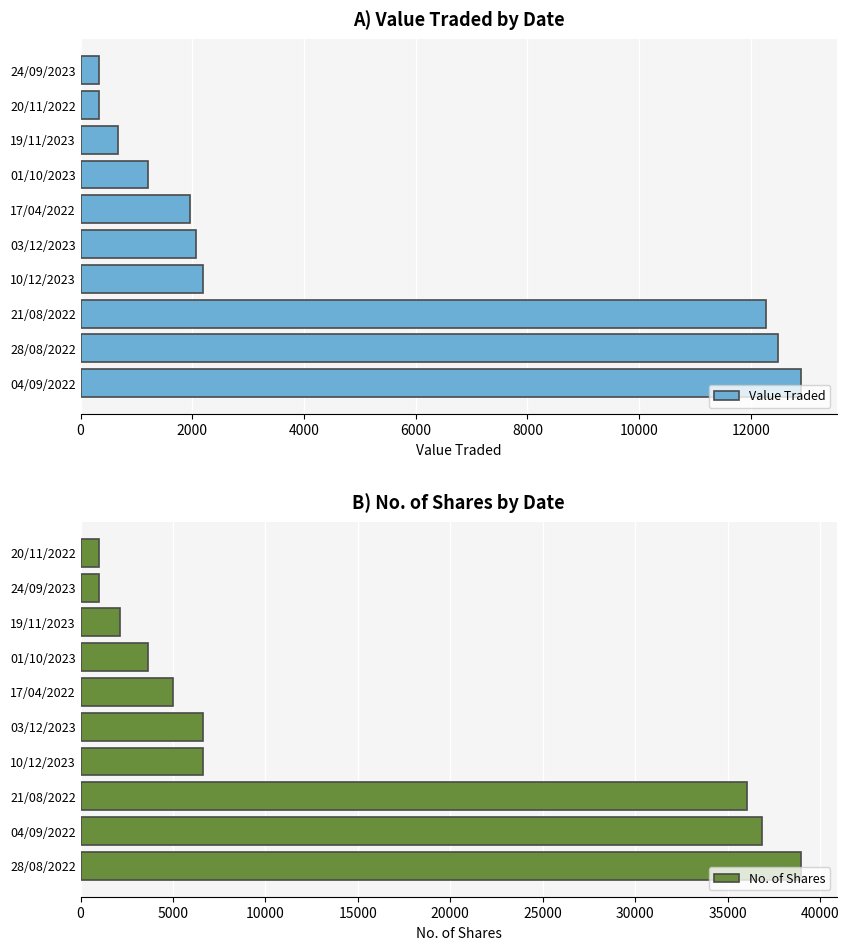

At how many categories does at least one series exceed 14490?

3